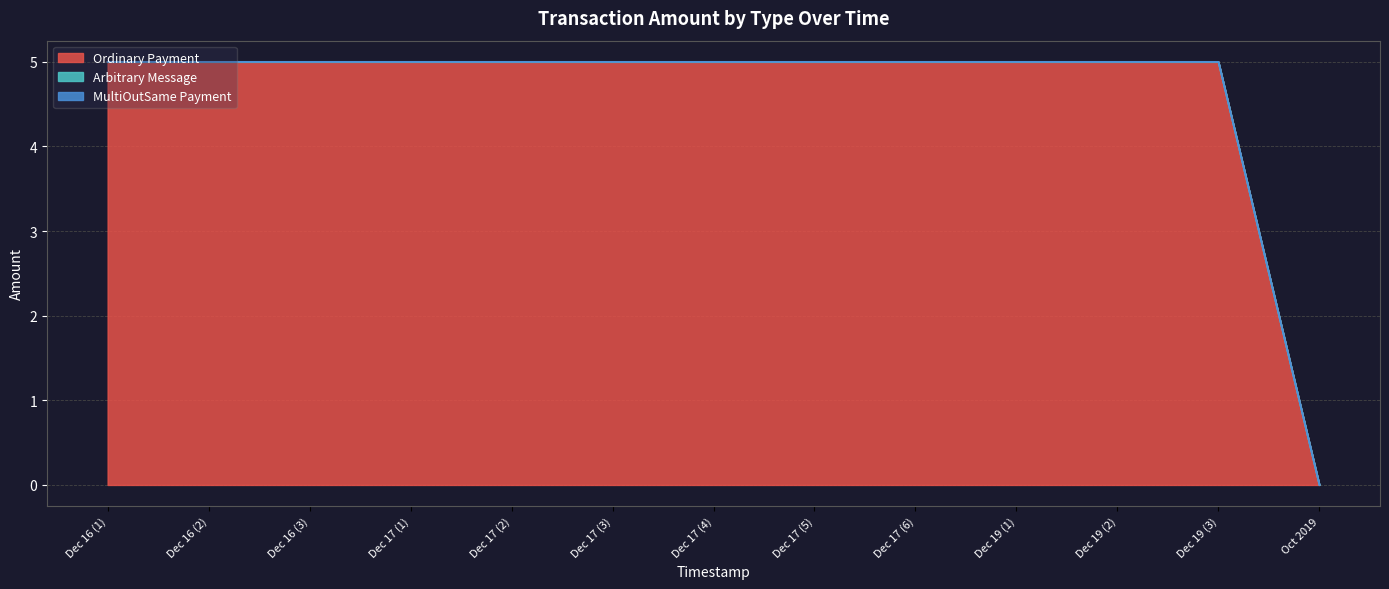

Which series changed the most between 2016-12-17 16:12:51 and 2016-12-17 16:12:51?

Ordinary Payment